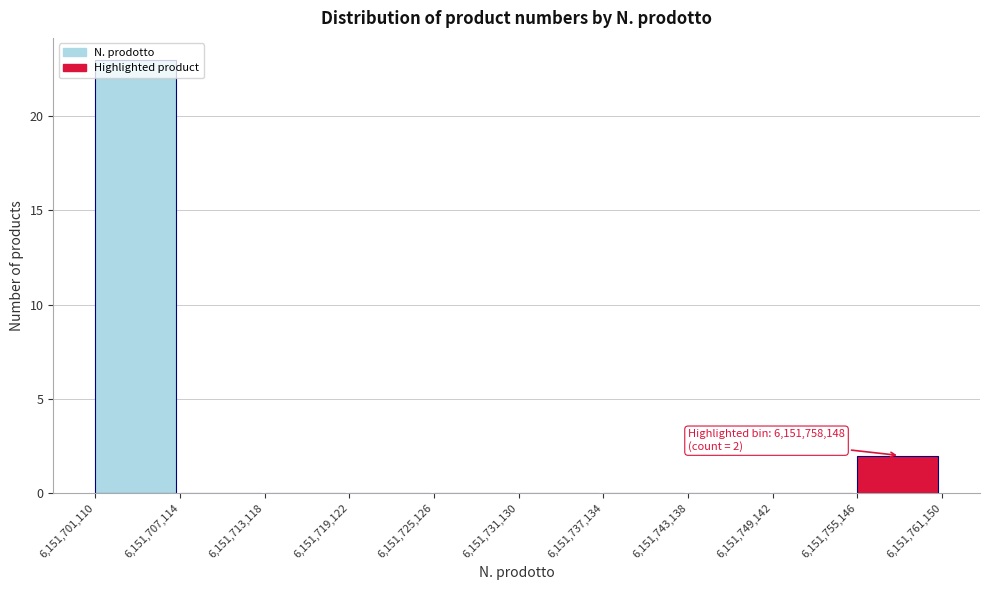

Over which range of the x-axis is the bar tallest?

6,151,701,110 to 6,151,707,114